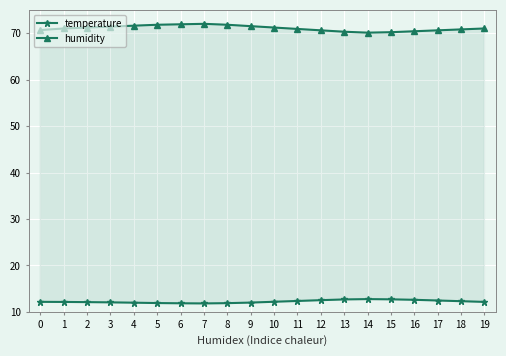

The value of temperature at 13 is 19.7. True or false?

False